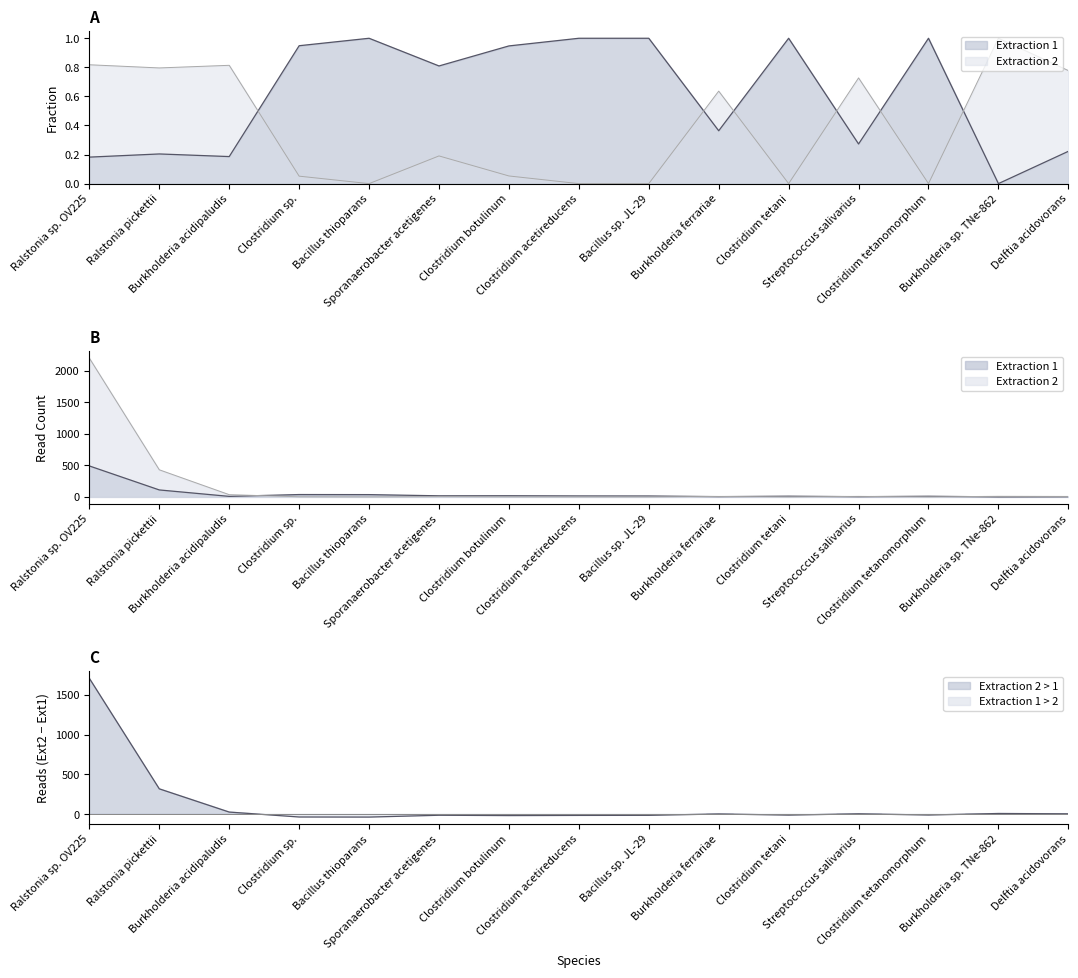

List the series in order of their peak value, highest first.

Extraction 2, Extraction 1